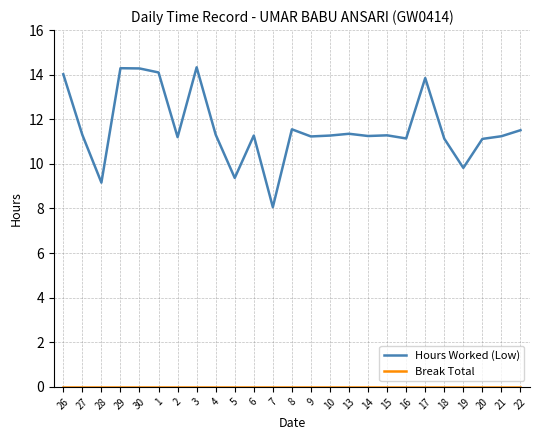

Which series has the largest total across all categories?

Hours Worked (Low)